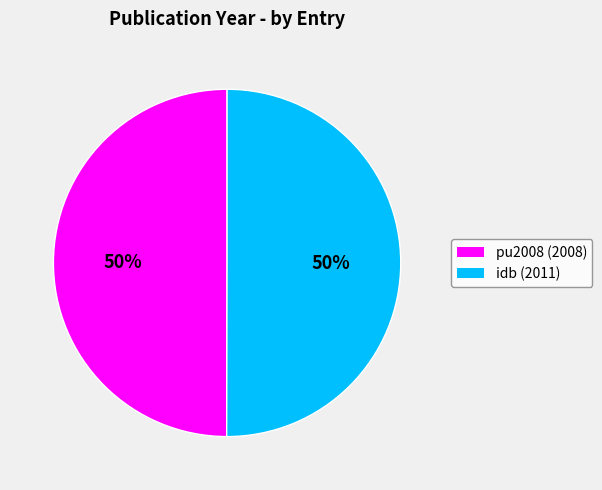

How many segments does this pie chart have?

2